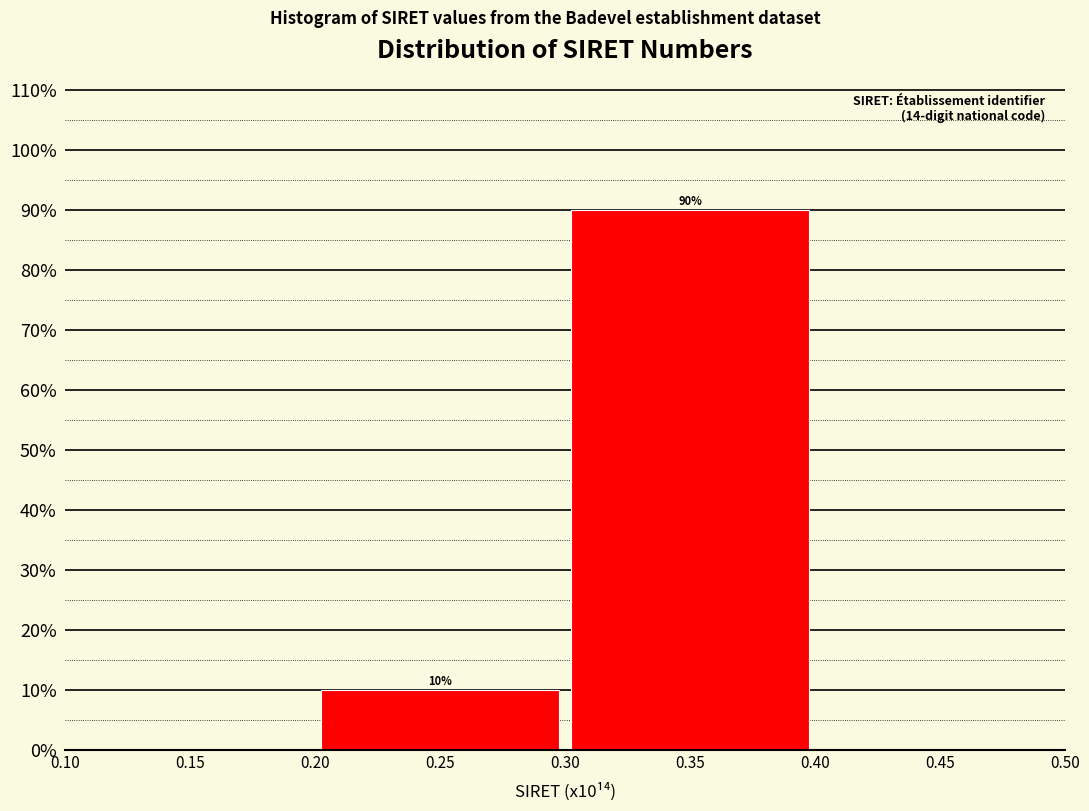

Reading left to right, transcribe this chart: for each bar, give the range it covers on the x-axis and its height.

0.20 to 0.30: 10
0.30 to 0.40: 90